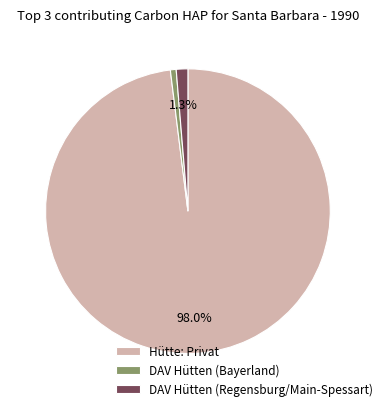

Combined, what portion of the pie is DAV Hütten (Regensburg/Main-Spessart) and Hütte: Privat?

99.3%